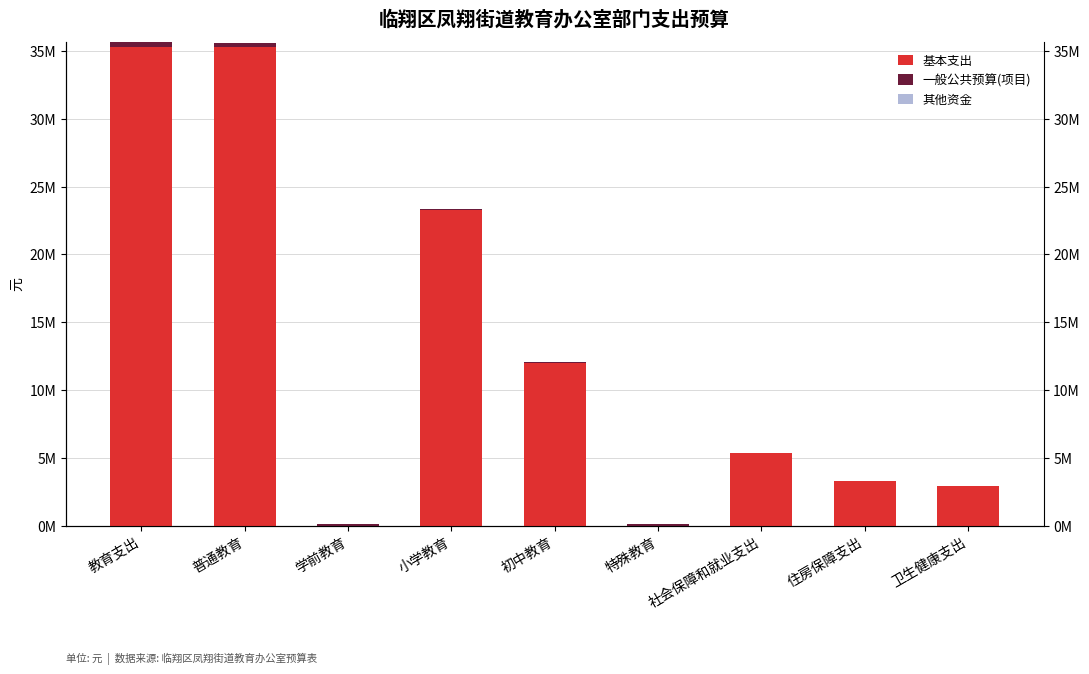

What is the label of the 9th bar from the right?

教育支出